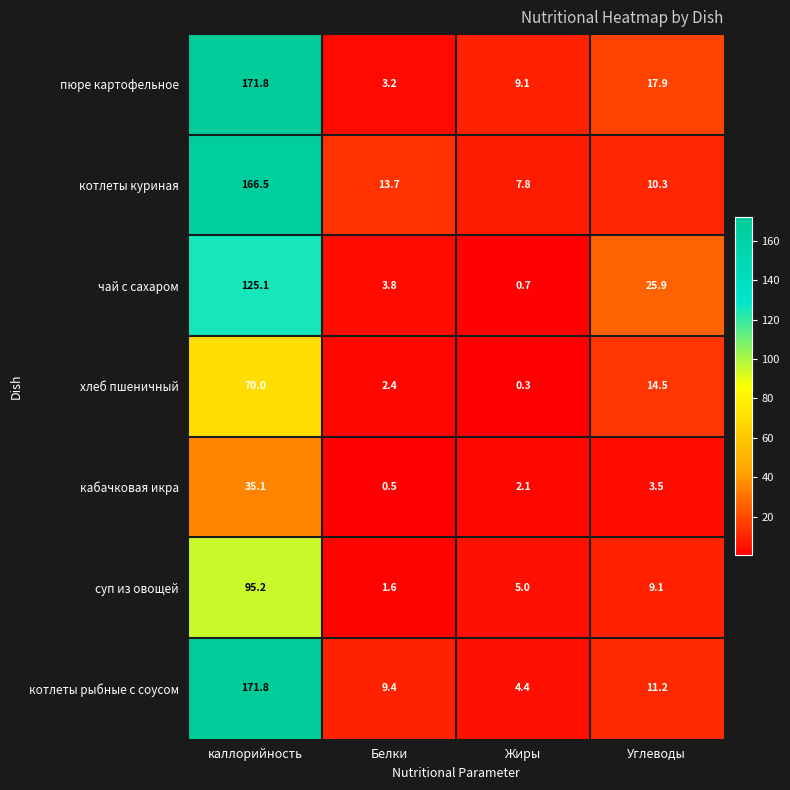

Rank the series at Жиры from lowest to highest value.

хлеб пшеничный, чай с сахаром, кабачковая икра, котлеты рыбные с соусом, суп из овощей, котлеты куриная, пюре картофельное